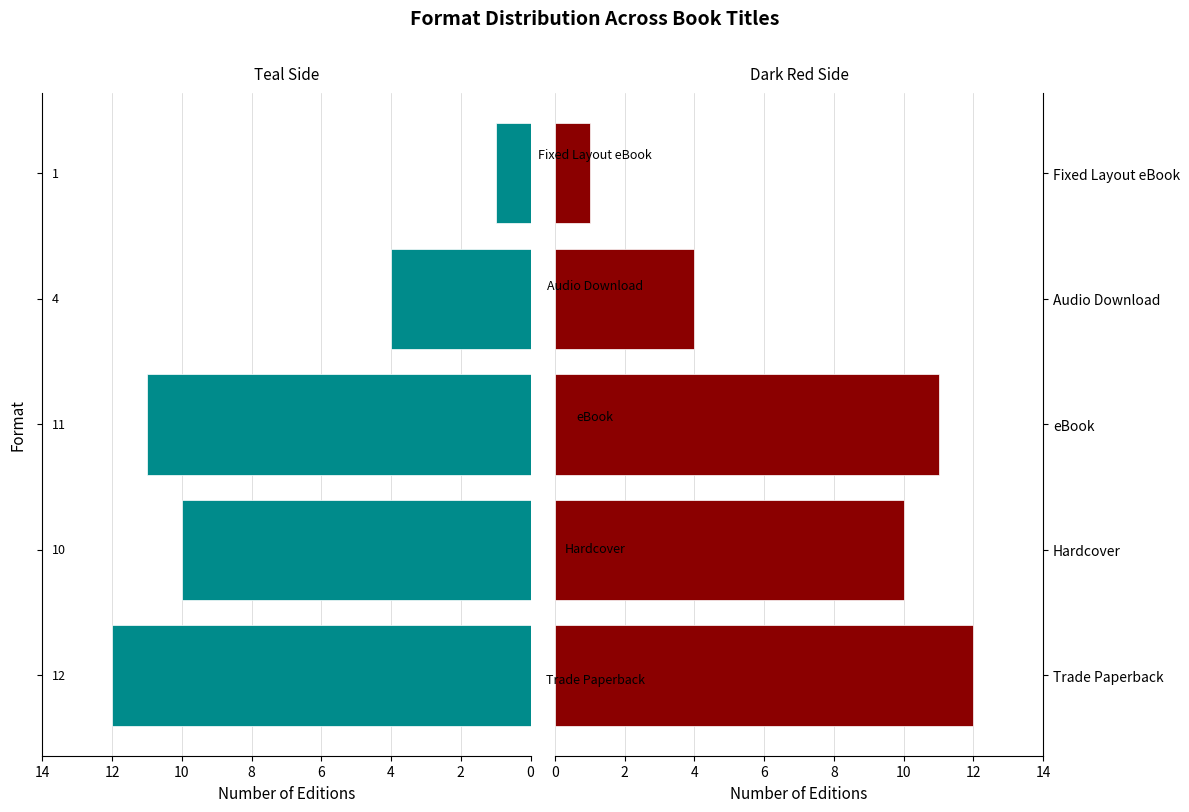

Is the value of Count (Right) at 4 greater than the value of Count (Left) at 2?

Yes